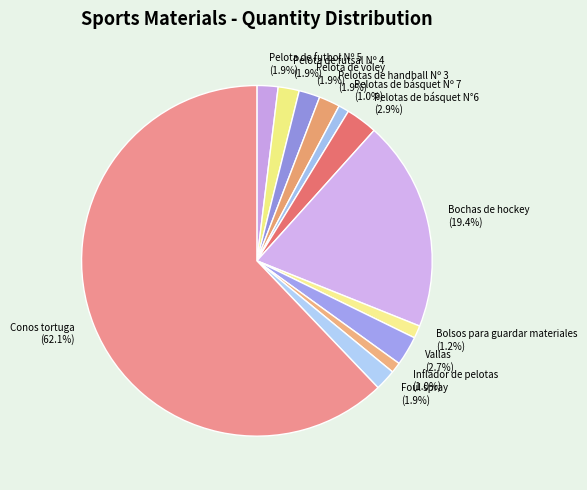

What percentage is the Pelotas de handball Nº 3 slice, to the nearest percent?

2%